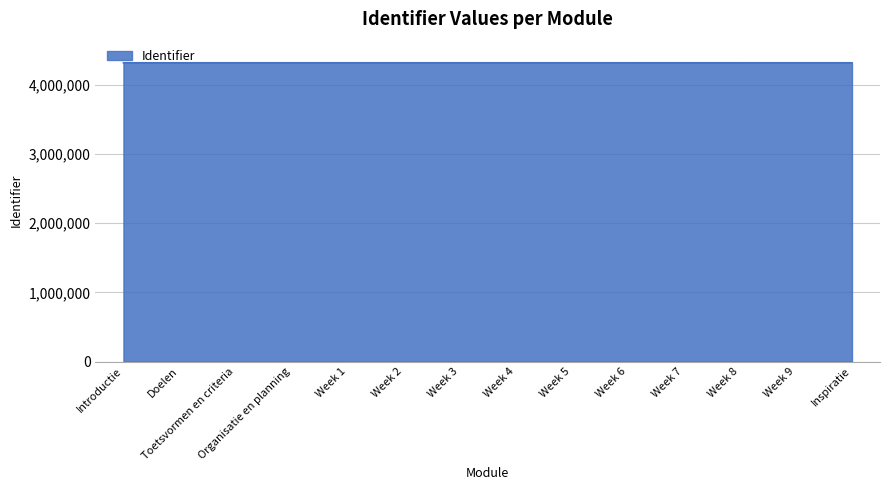

How many series are shown in this chart?

1